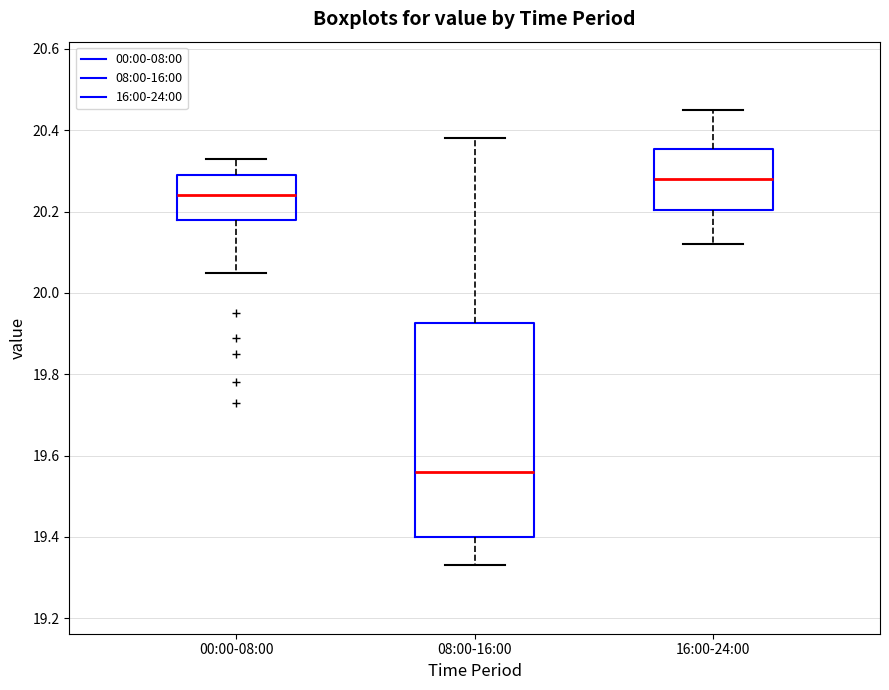

Reading left to right, transcribe this box plot: for each box, give where its median line is, the range the box spans, and where its two whiskers end, as read against the y-axis. The values are not printed on the chart, so give them approximately, as read against the axis.

00:00-08:00: median 20.24, box 20.18 to 20.30, whiskers 20.06 to 20.34
08:00-16:00: median 19.56, box 19.40 to 19.92, whiskers 19.34 to 20.38
16:00-24:00: median 20.28, box 20.20 to 20.36, whiskers 20.12 to 20.46